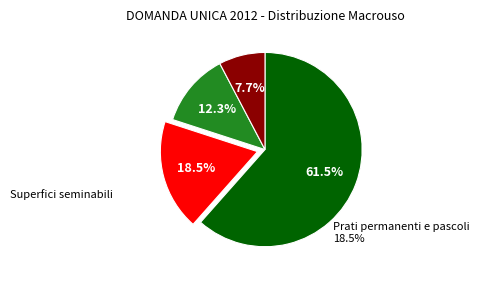

Count the number of slices in the pie.

4